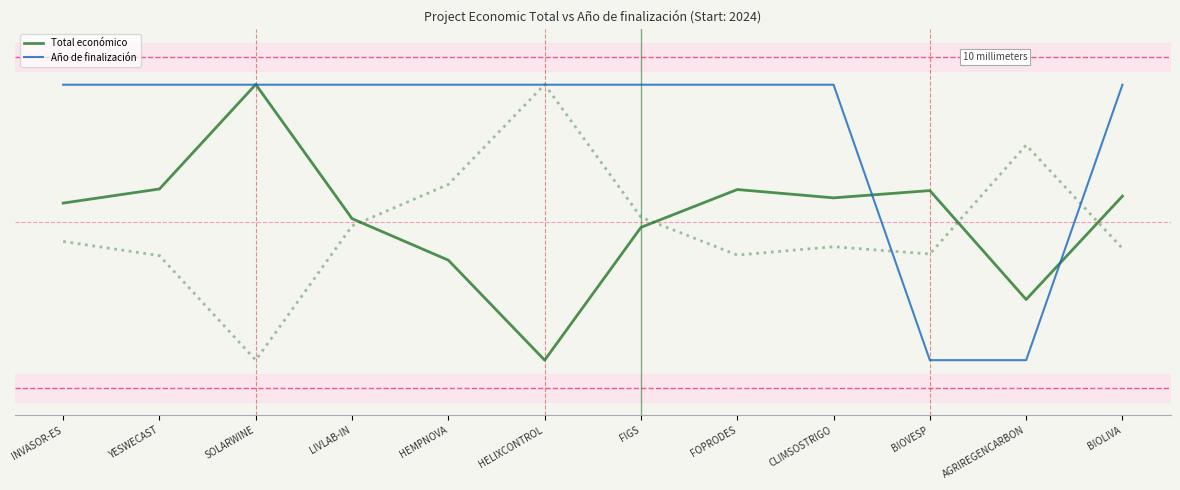

What are all the series names shown in the legend?

Total económico, Año de finalización